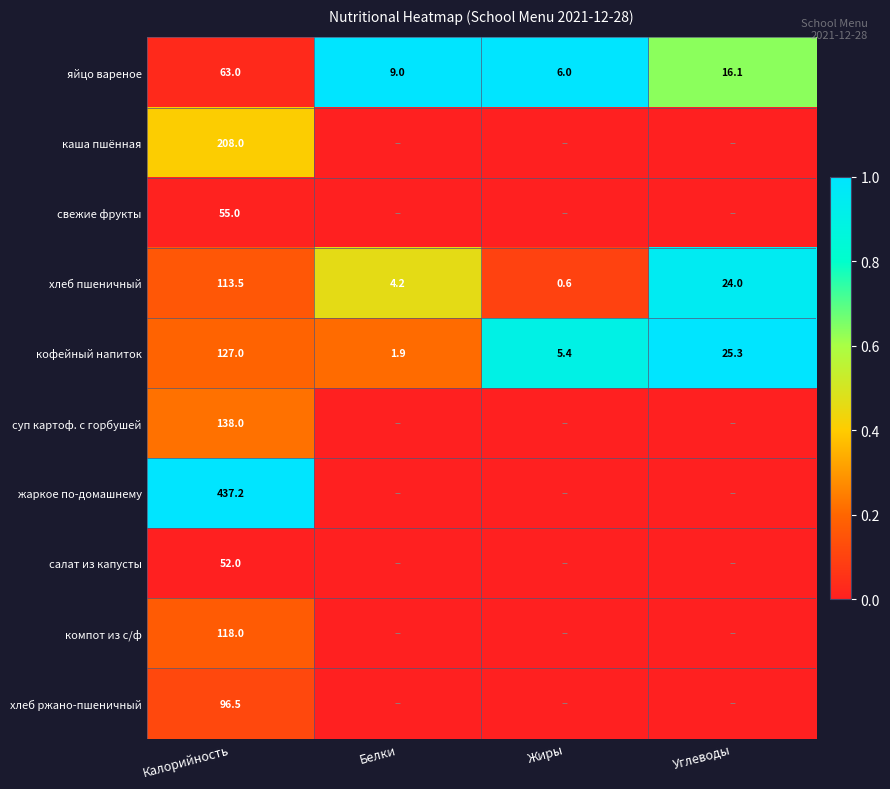

What is the difference between the maximum and minimum values in the яйцо вареное series?

57.0